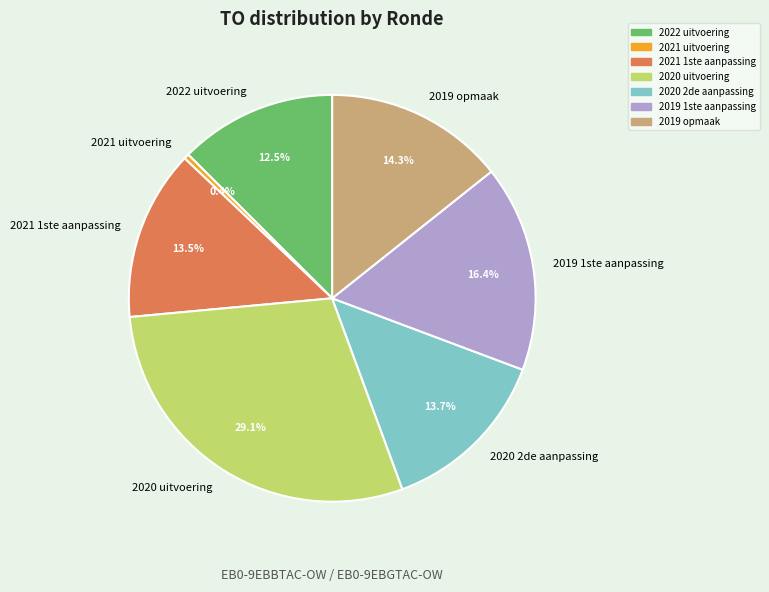

What percentage is NOT represented by 2021 1ste aanpassing?

86.5%